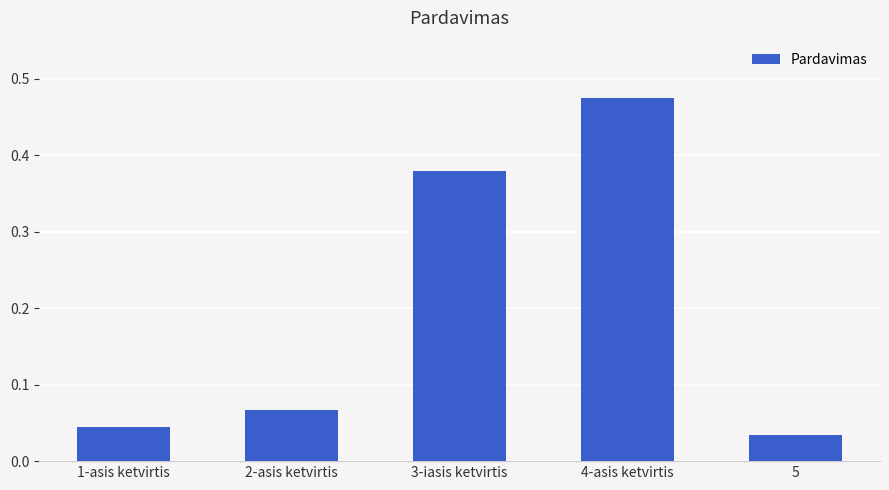

What is the difference between the second highest and second lowest values?

0.3